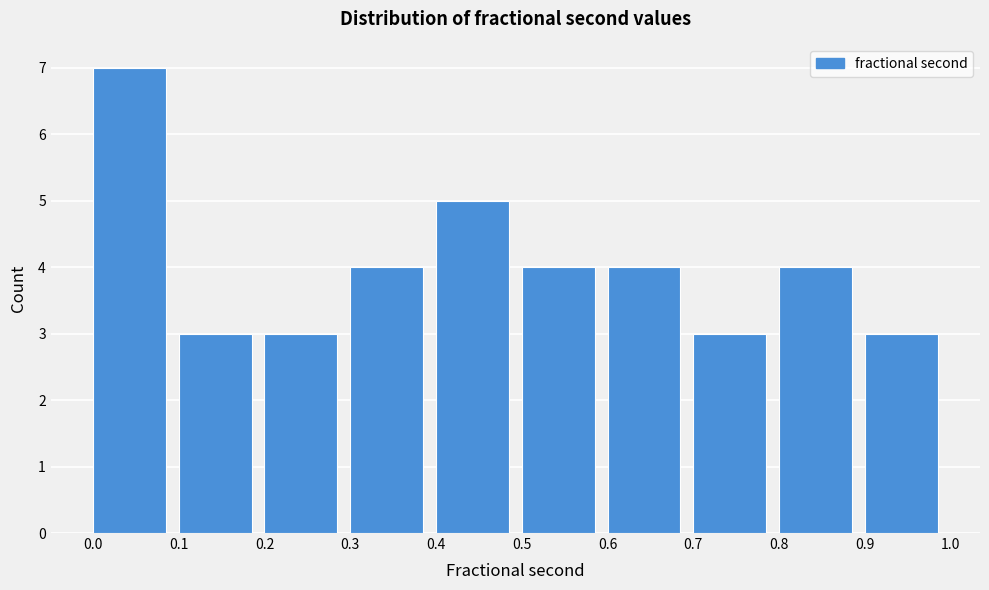

Which range on the x-axis has the tallest bar?

0.0 to 0.1